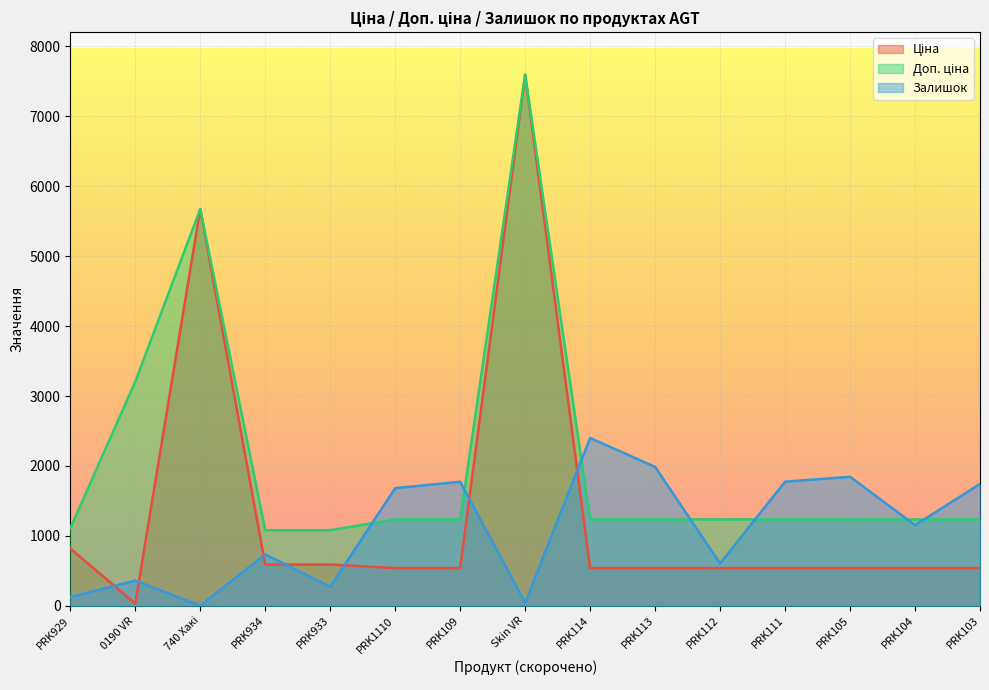

Between which two adjacent categories do Ціна and Залишок first intersect?

PRK929 and 0190 VR